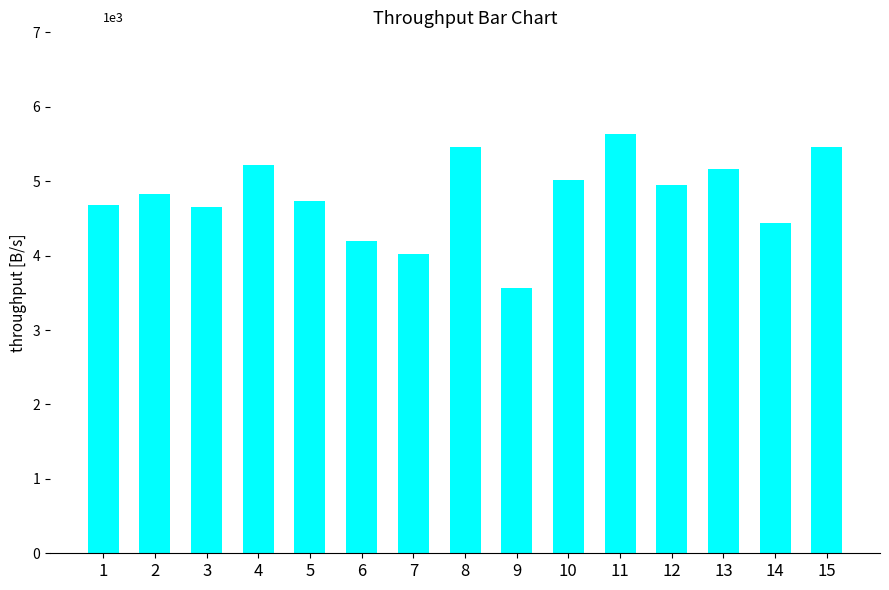

Which has a higher value, 9 or 13?

13